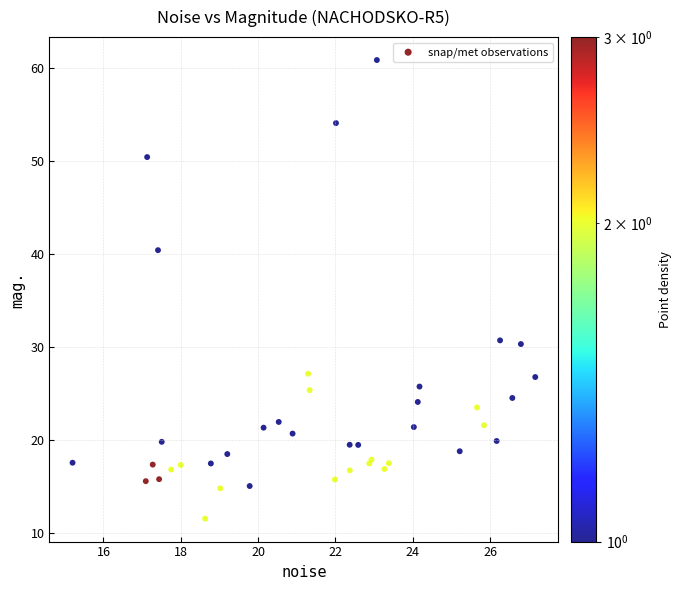

What Y value in the scatter plot is closest to 36?

40.4